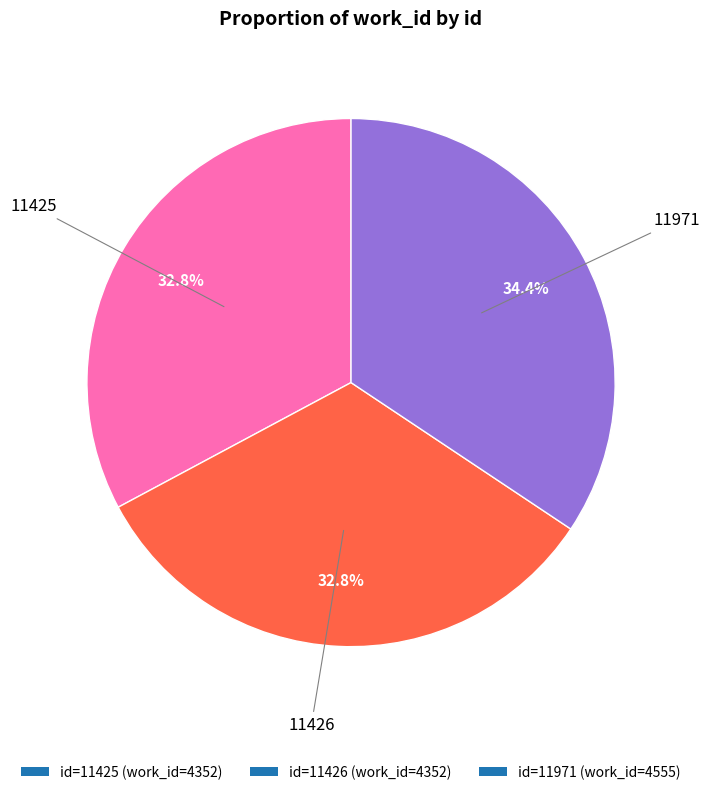

What percentage is NOT represented by id=11971 (work_id=4555)?

65.6%